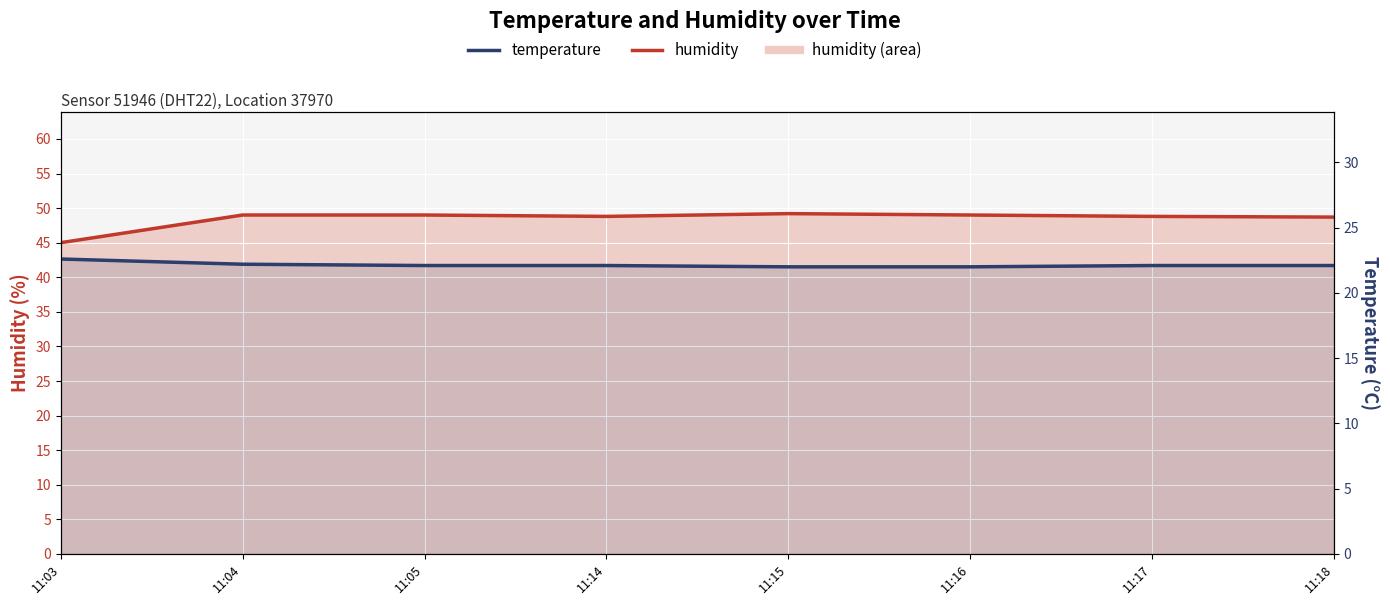

Is the value of humidity at 11:04 greater than the value of temperature at 11:05?

Yes